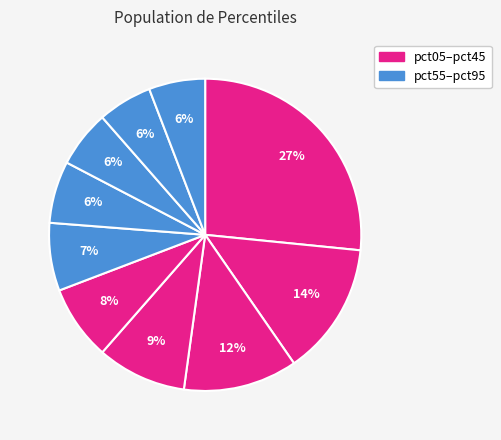

Count the number of slices in the pie.

10